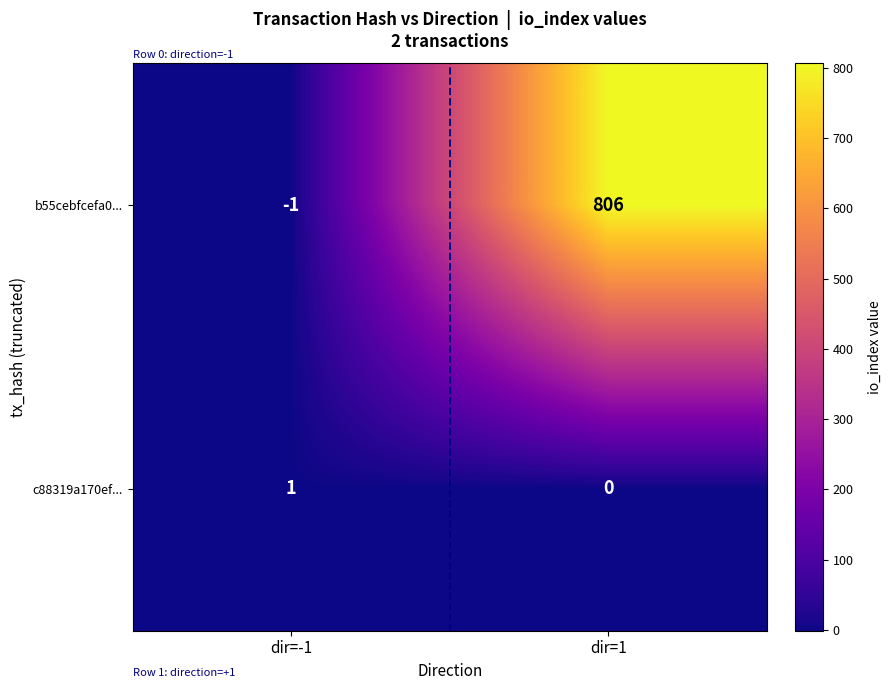

What value does the b55cebfcefa0... series have at dir=1, to the nearest 50?

800